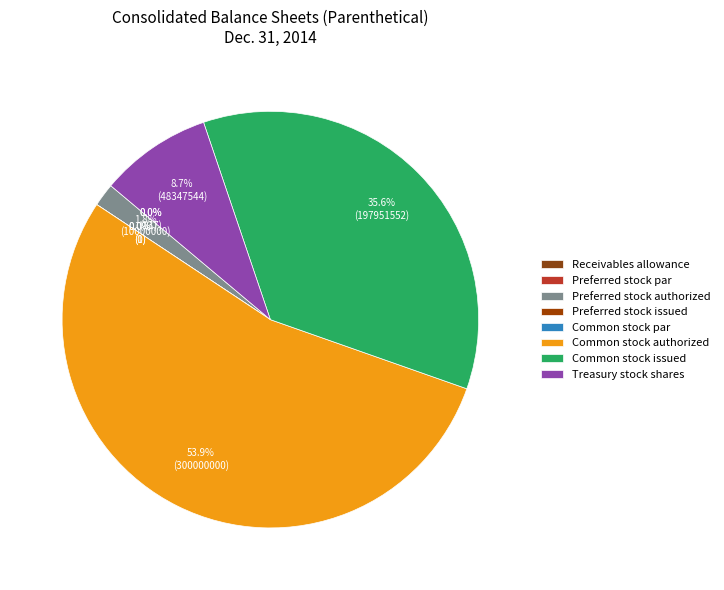

How many segments does this pie chart have?

8